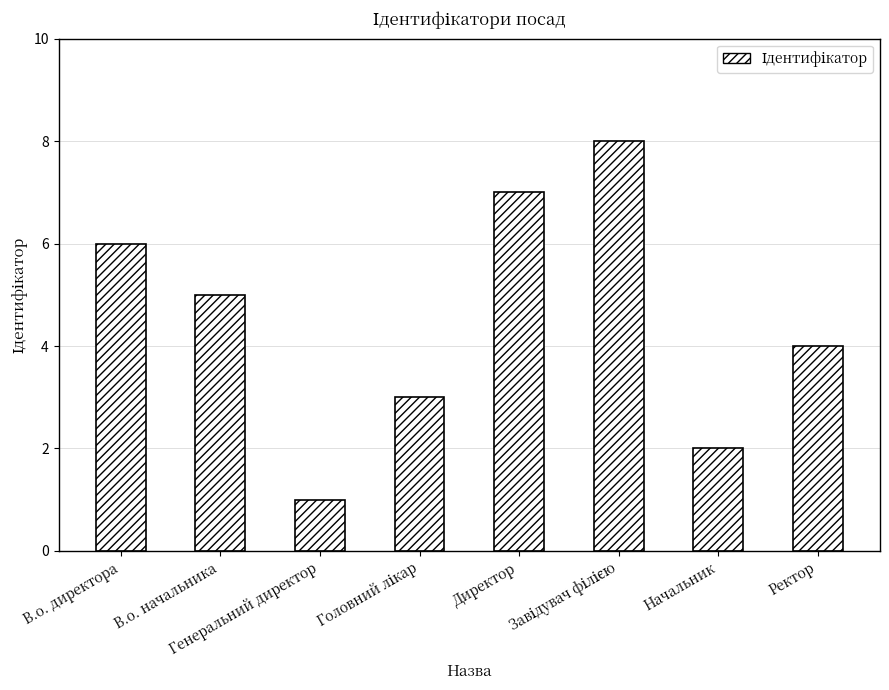

Reading left to right, extract all data points from this chart.

6	5	1	3	7	8	2	4